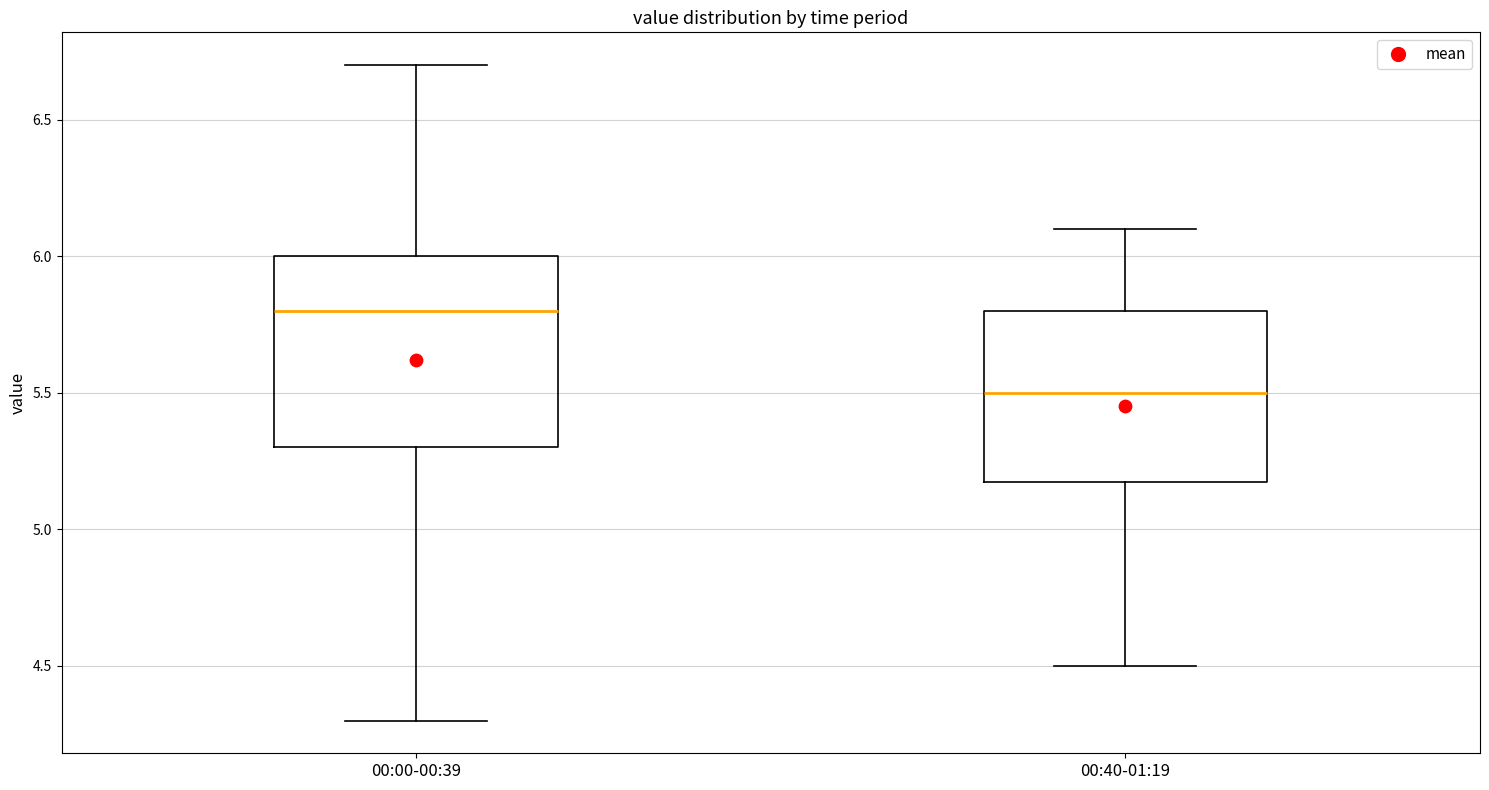

Comparing the boxes themselves (not the whiskers), which one is the tallest?

00:00-00:39